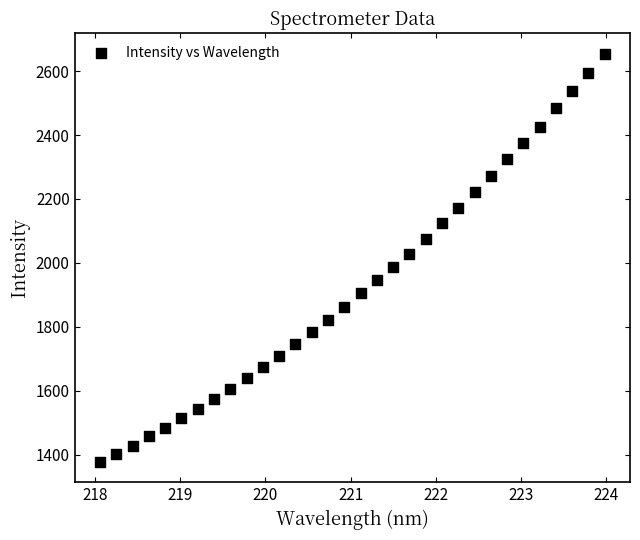

What is the range of X values (max minus min)?

5.9